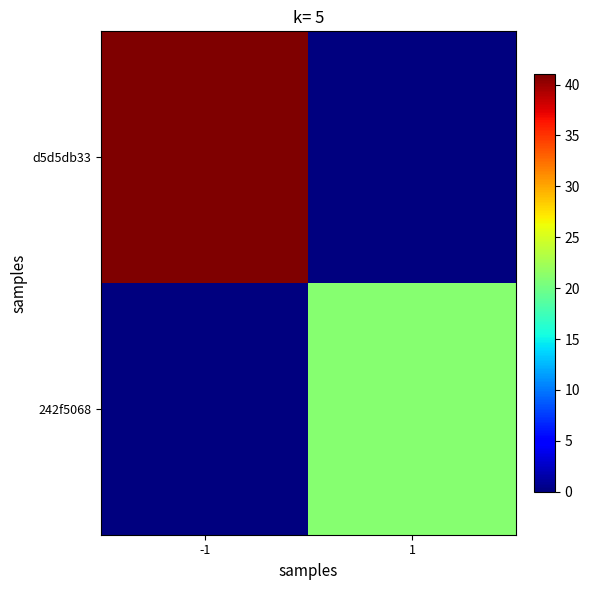

Reading left to right, transcribe all the data shown in this chart.

d5d5db33: -1=41	1=0
242f5068: -1=0	1=21